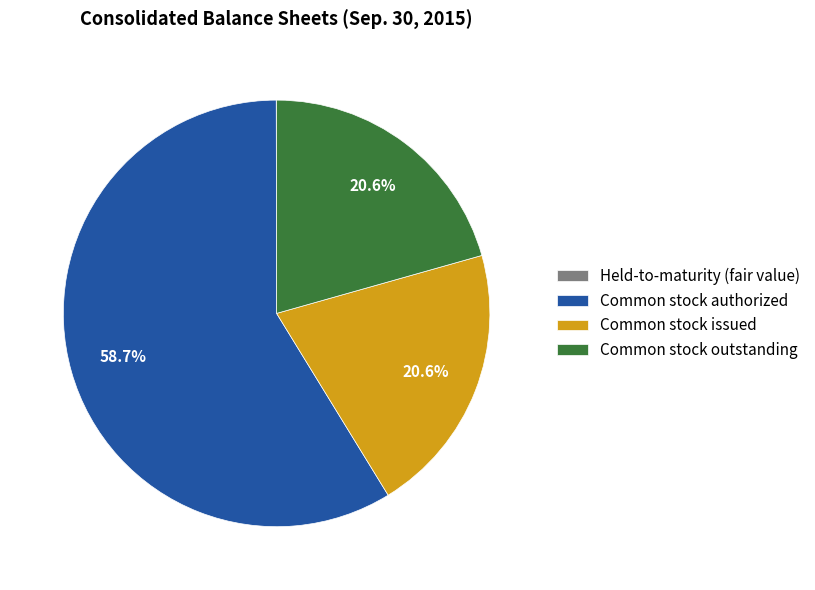

Which slice is the largest?

Common stock authorized